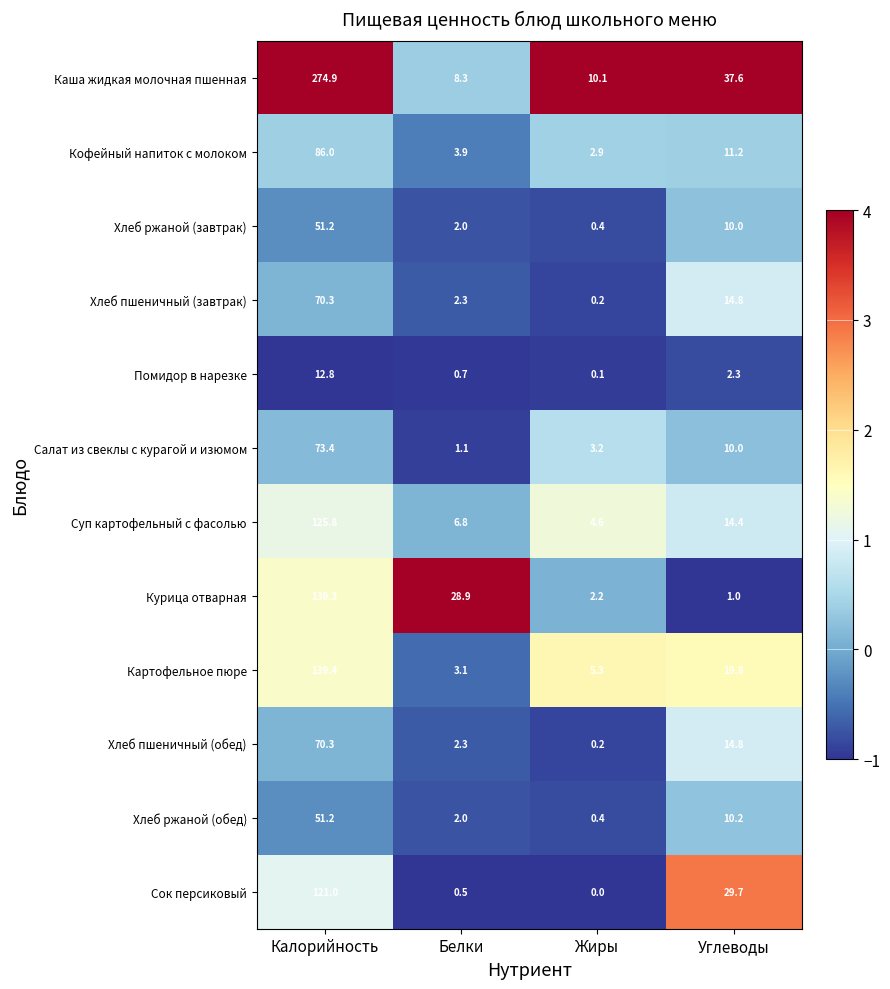

What is the total value across all series at Белки?

61.9